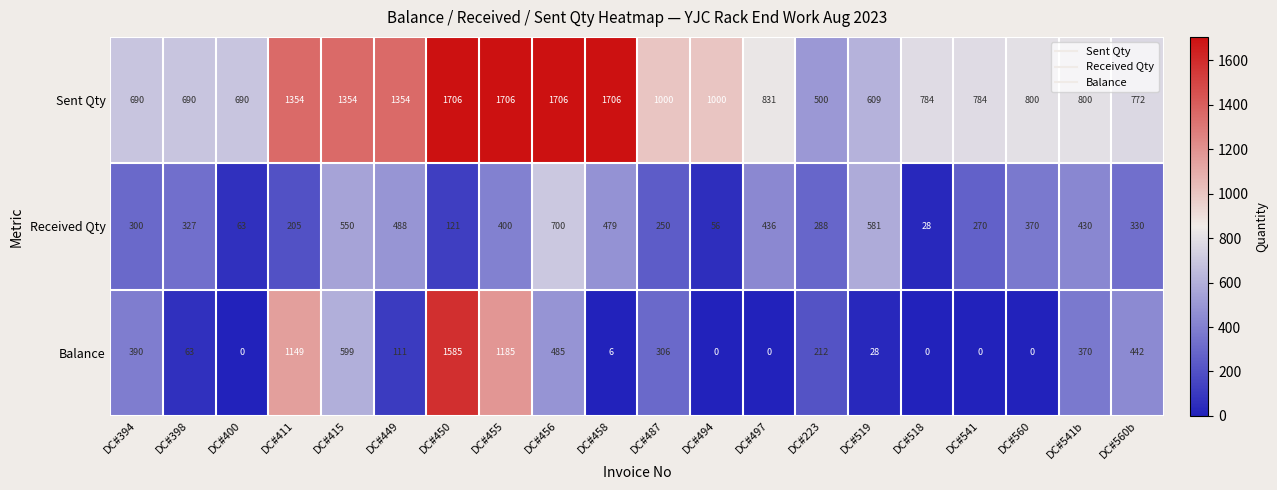

At how many categories does at least one series exceed 698?

15